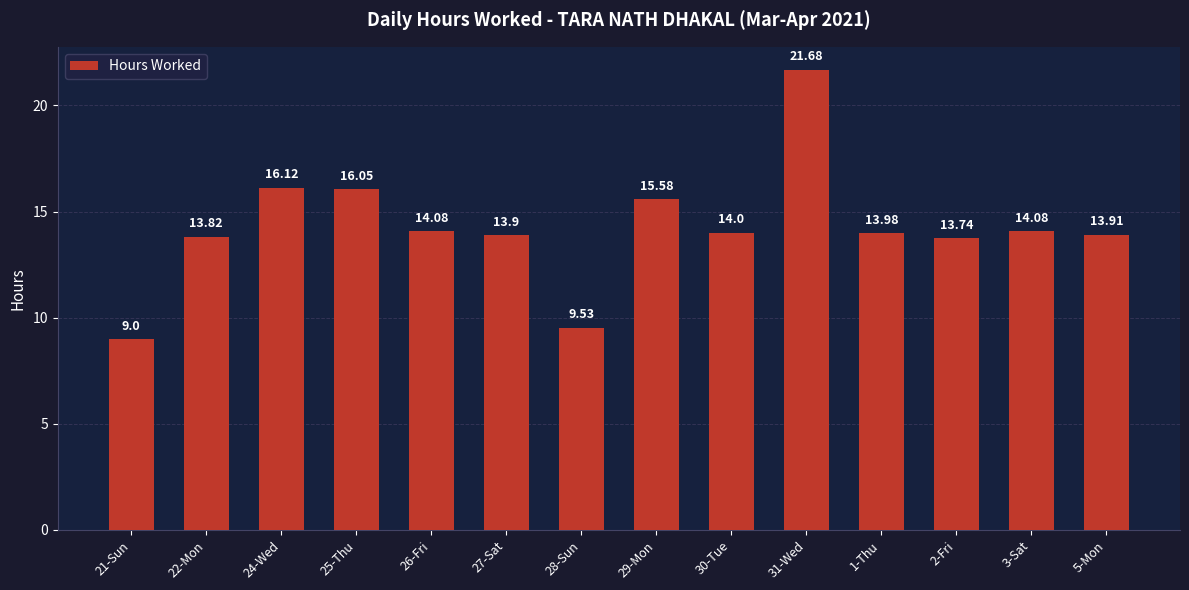

Which category has the lowest value across all series?

21-Sun